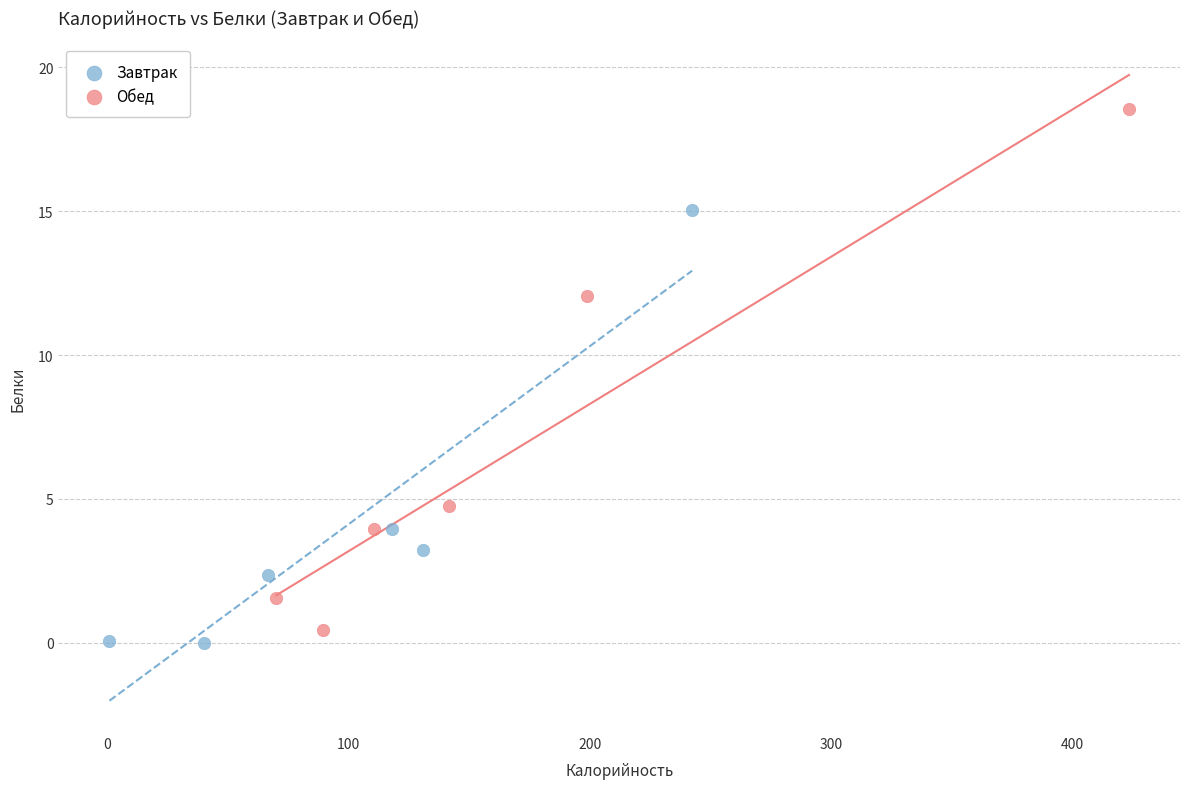

Which series reaches the maximum Y coordinate?

Обед